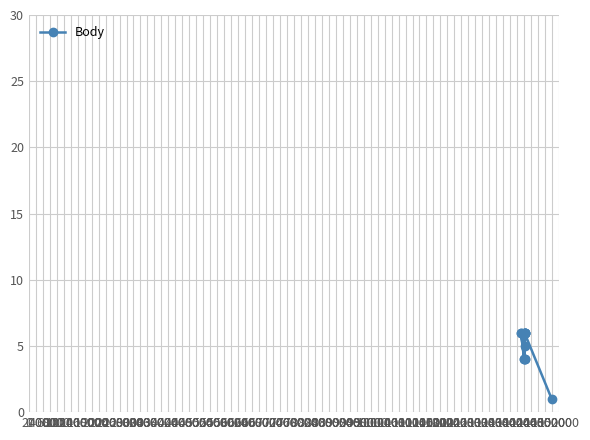

Is this an area chart (filled region under the line)?

No